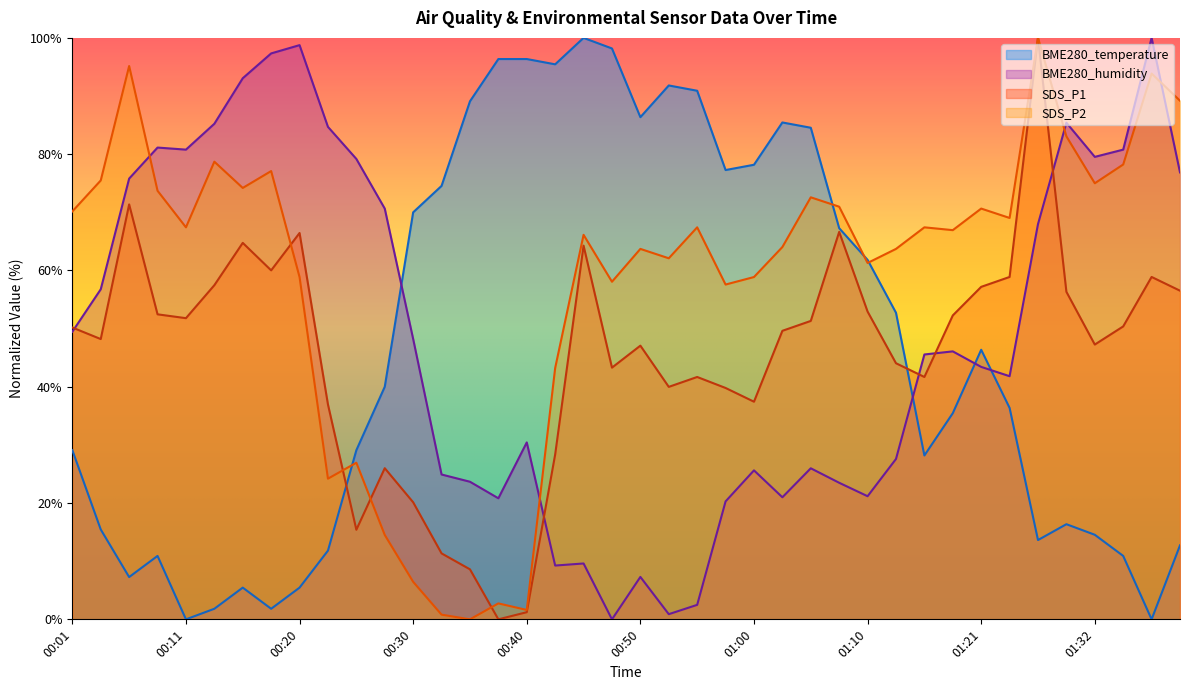

At which label does BME280_temperature first exceed 39?

00:28